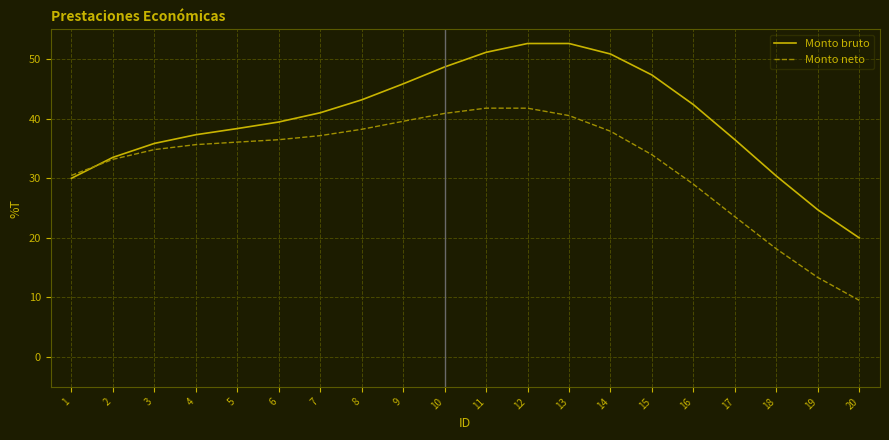

How many series are shown in this chart?

2